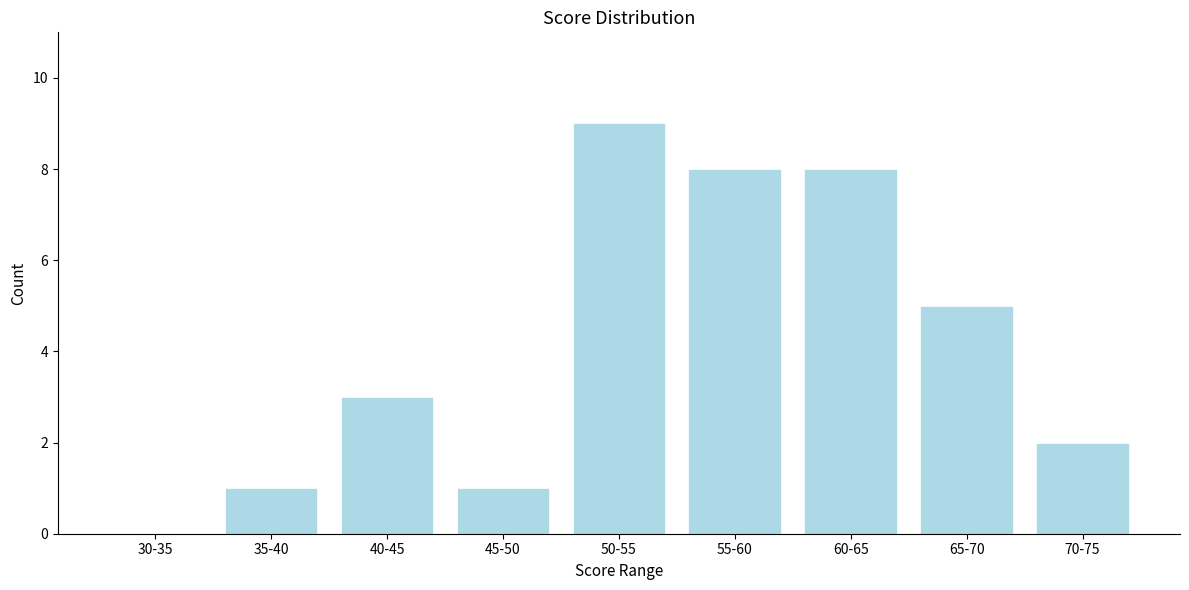

Reading right to left, extract all data points from this chart.

70-75=2	65-70=5	60-65=8	55-60=8	50-55=9	45-50=1	40-45=3	35-40=1	30-35=0